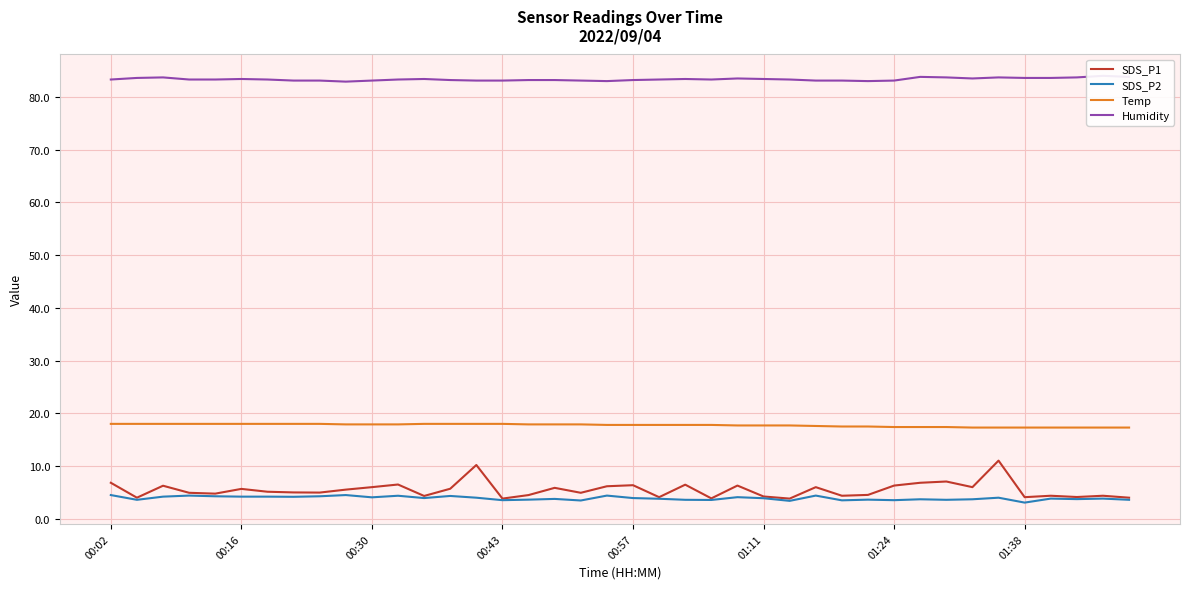

How many interior local peaks does the Humidity series have?

8